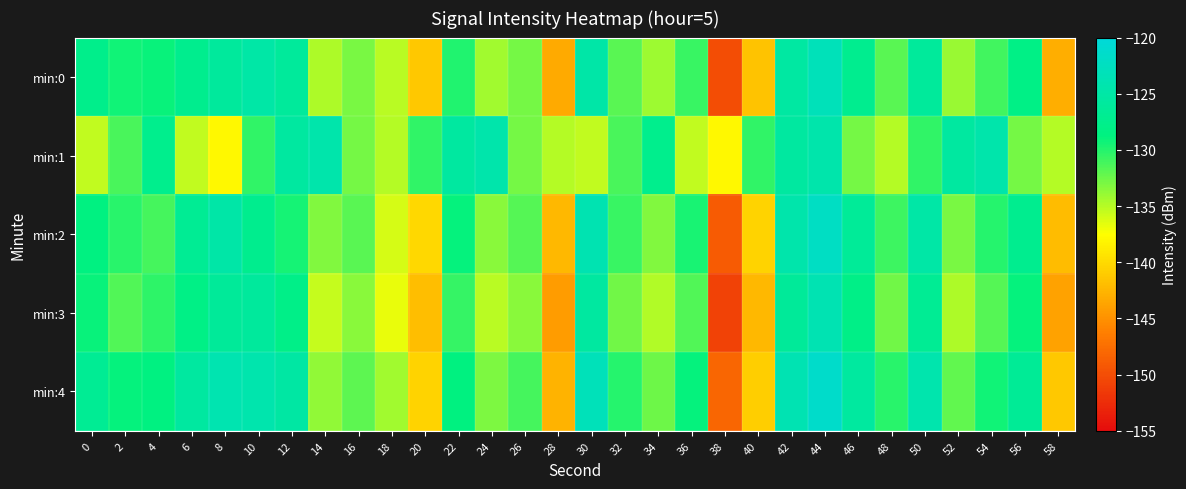

At 20, list the series in order from smallest to largest.

min:3, min:0, min:4, min:2, min:1